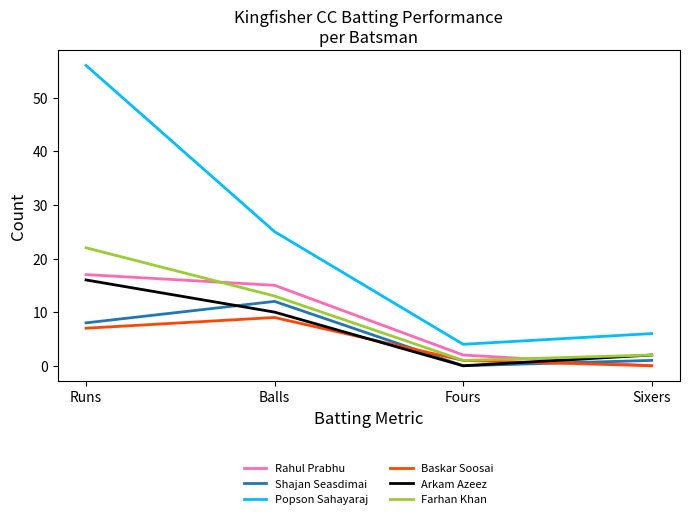

Which series ends up on top after the final intersection of Arkam Azeez and Baskar Soosai?

Arkam Azeez